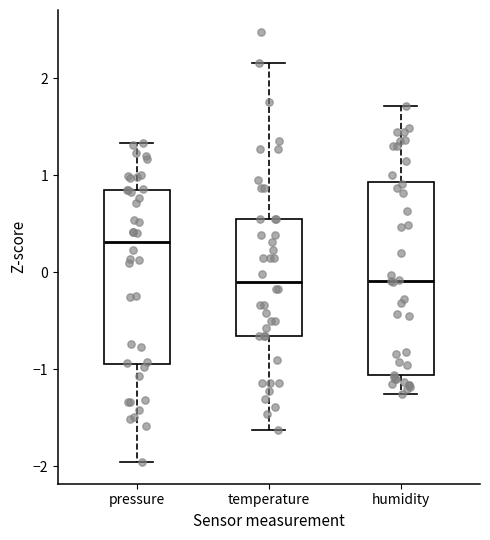

Where is the lower edge of the box for humidity on the y-axis? The values are not printed on the chart, so give them approximately, as read against the axis.

-1.1